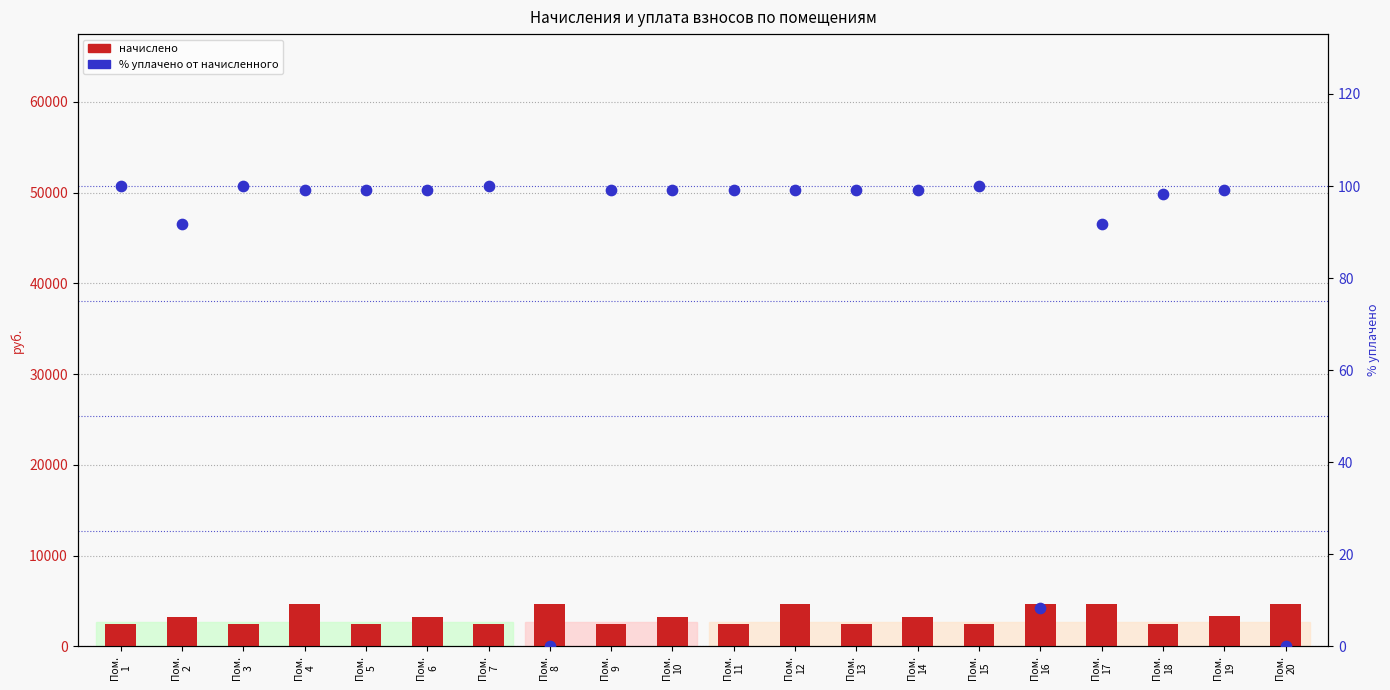

What is the total value across all series at Пом.
8?

4651.3